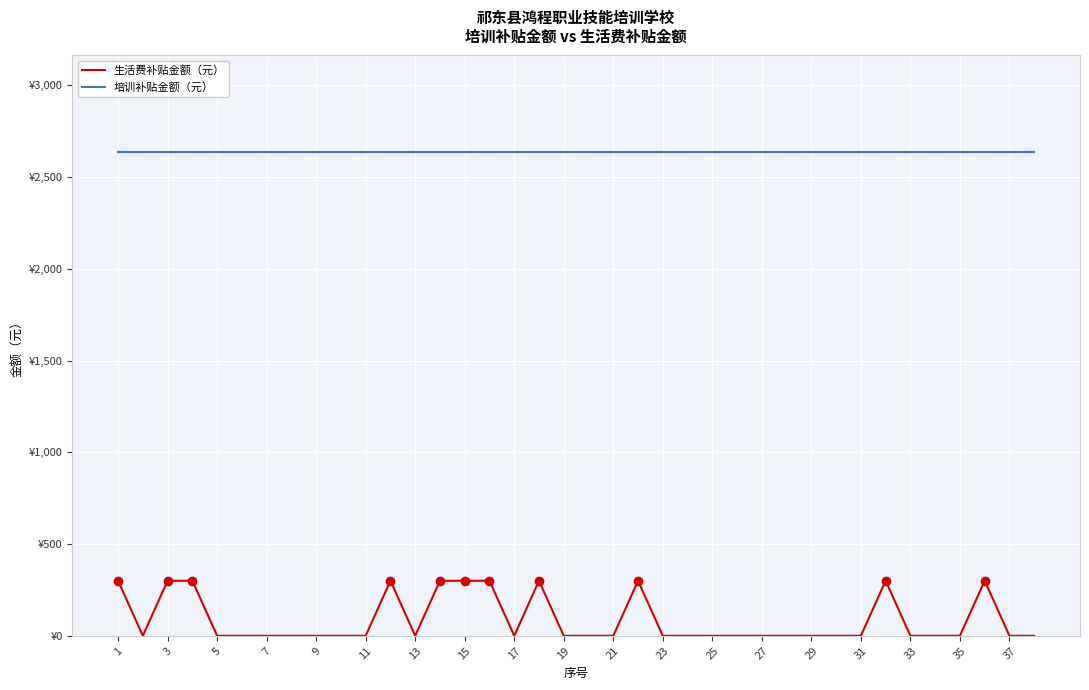

What are all the series names shown in the legend?

生活费补贴金额（元）, 培训补贴金额（元）